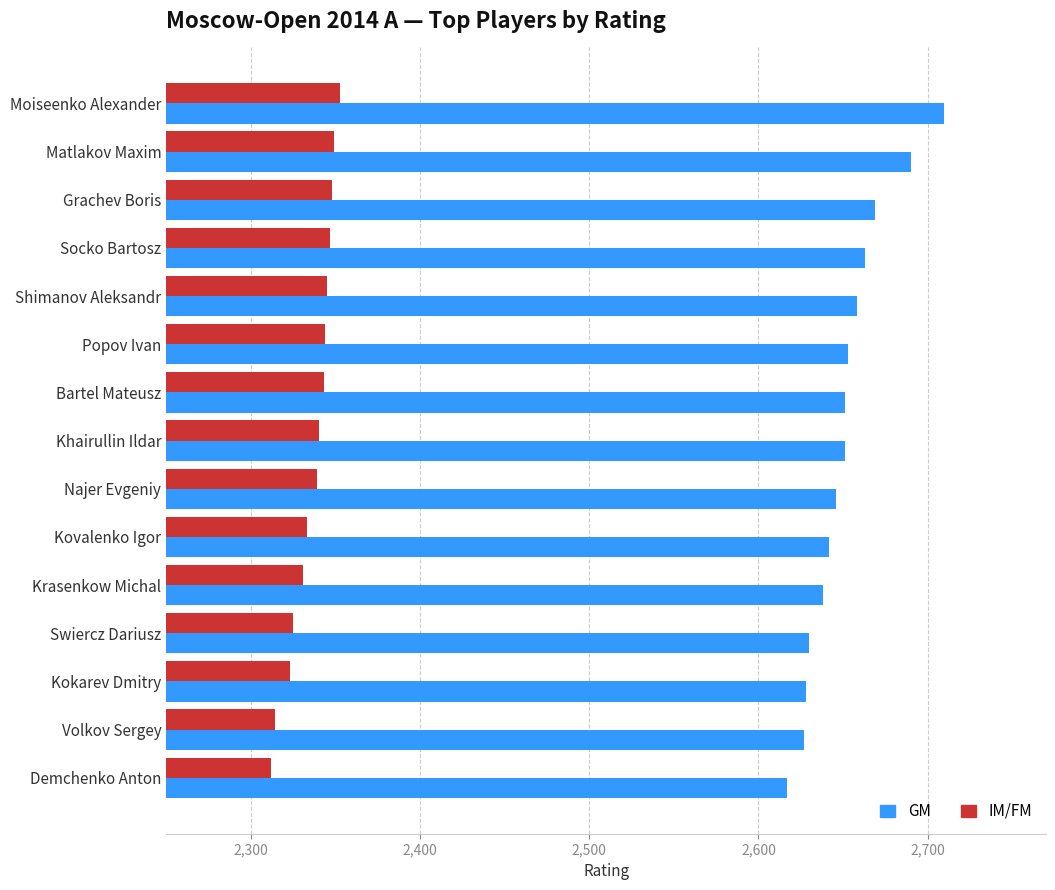

What value does the GM series have at Moiseenko Alexander?

2710